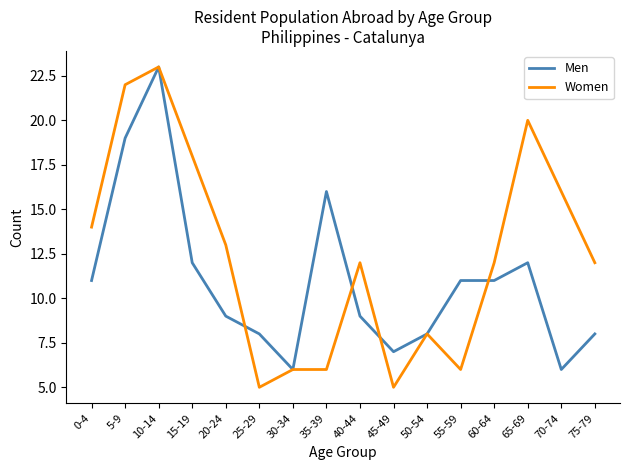

At 60-64, list the series in order from largest to smallest.

Women, Men